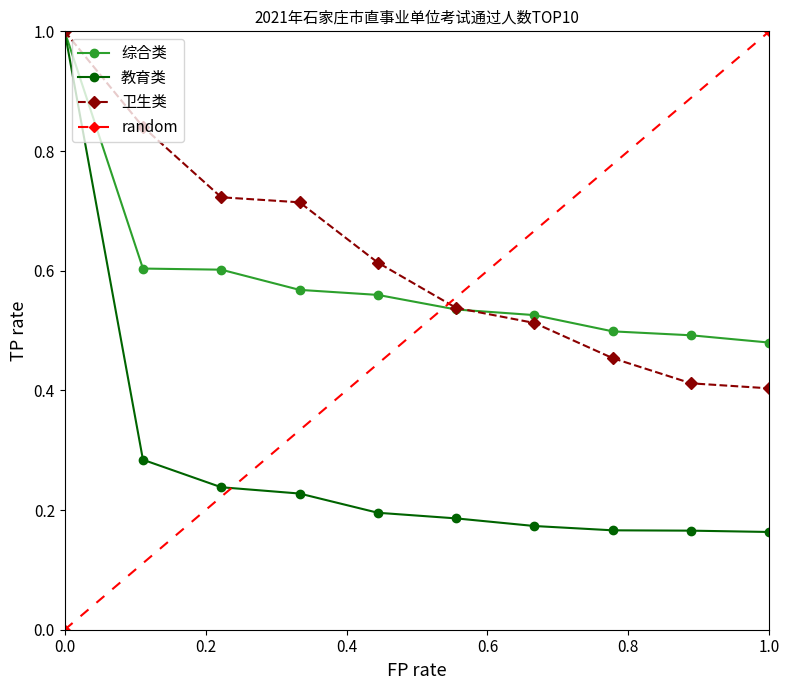

The 教育类 series shows 0.3 at 8. True or false?

False